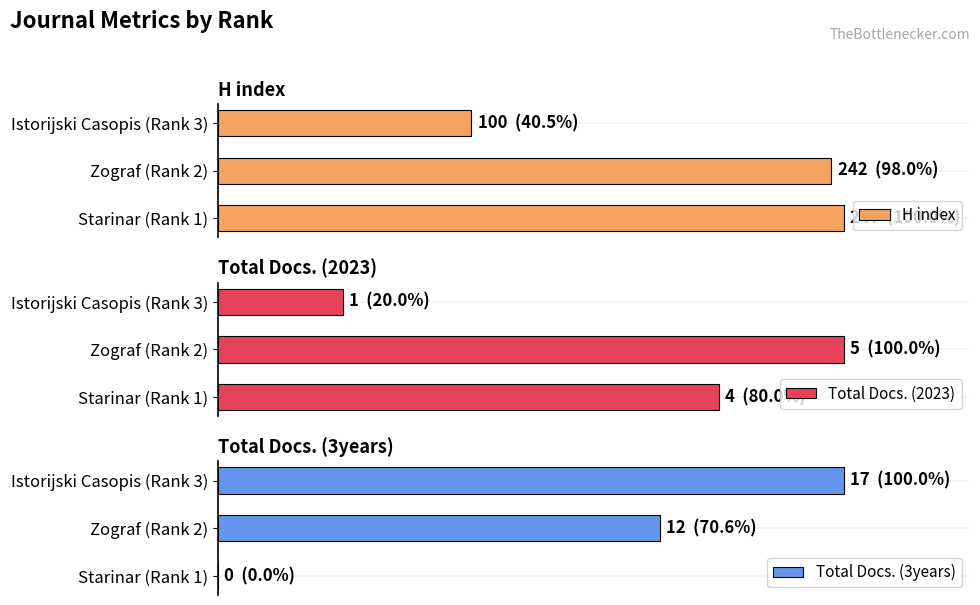

What is the difference between the highest and lowest values at Zograf (Rank 2)?

237